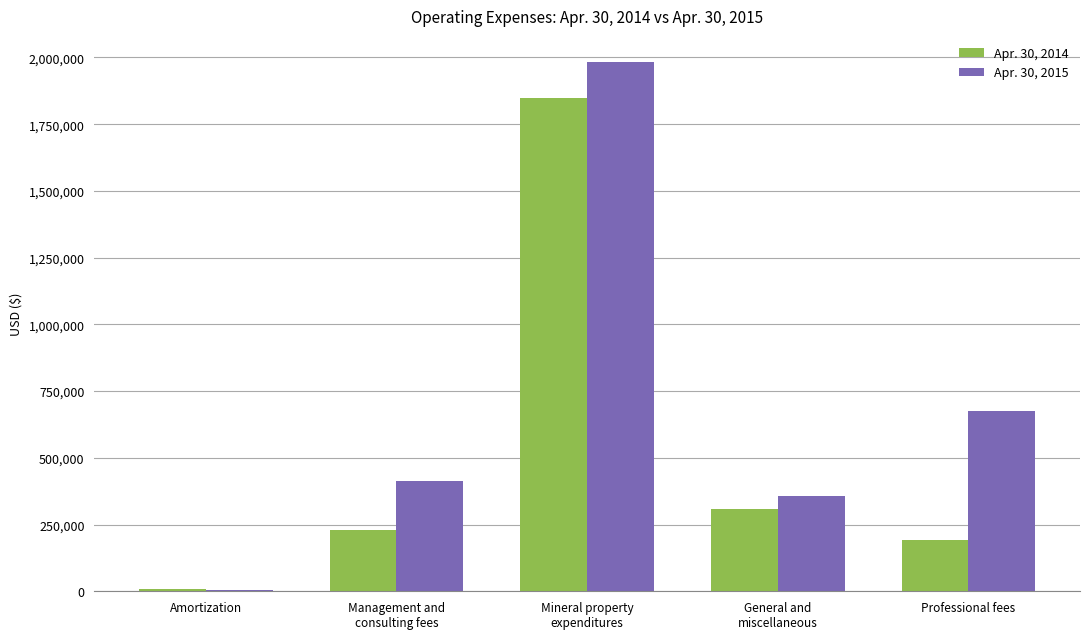

Which series has the largest total across all categories?

Apr. 30, 2015